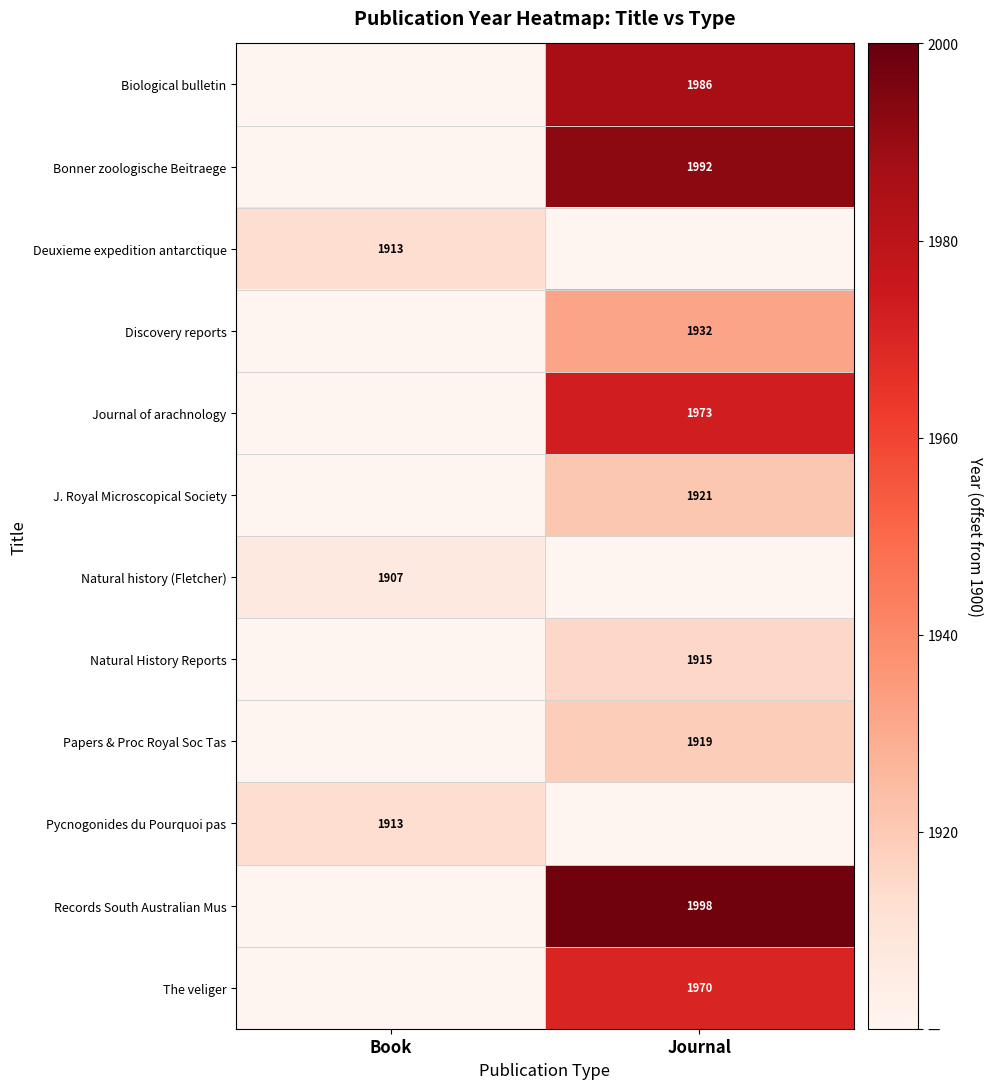

Is the value of Biological bulletin at Journal greater than the value of Records South Australian Mus at Journal?

No